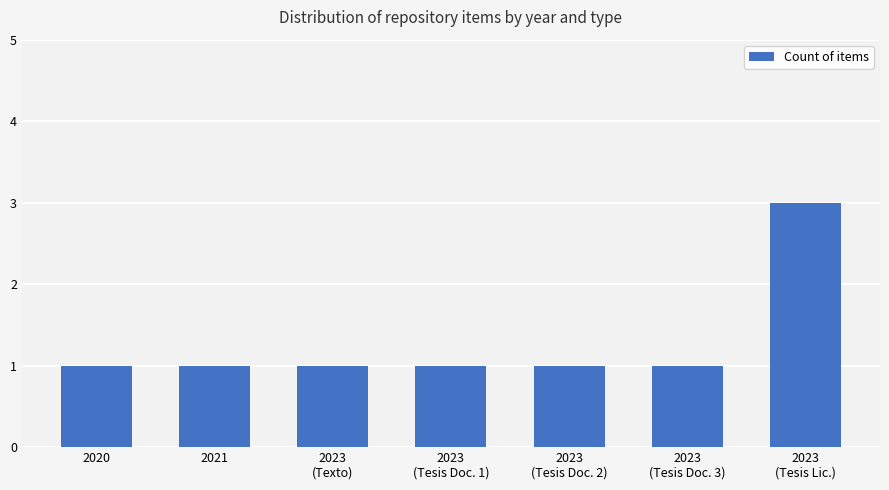

The chart shows a value of 0 at 2023
(Tesis Doc. 1). True or false?

False